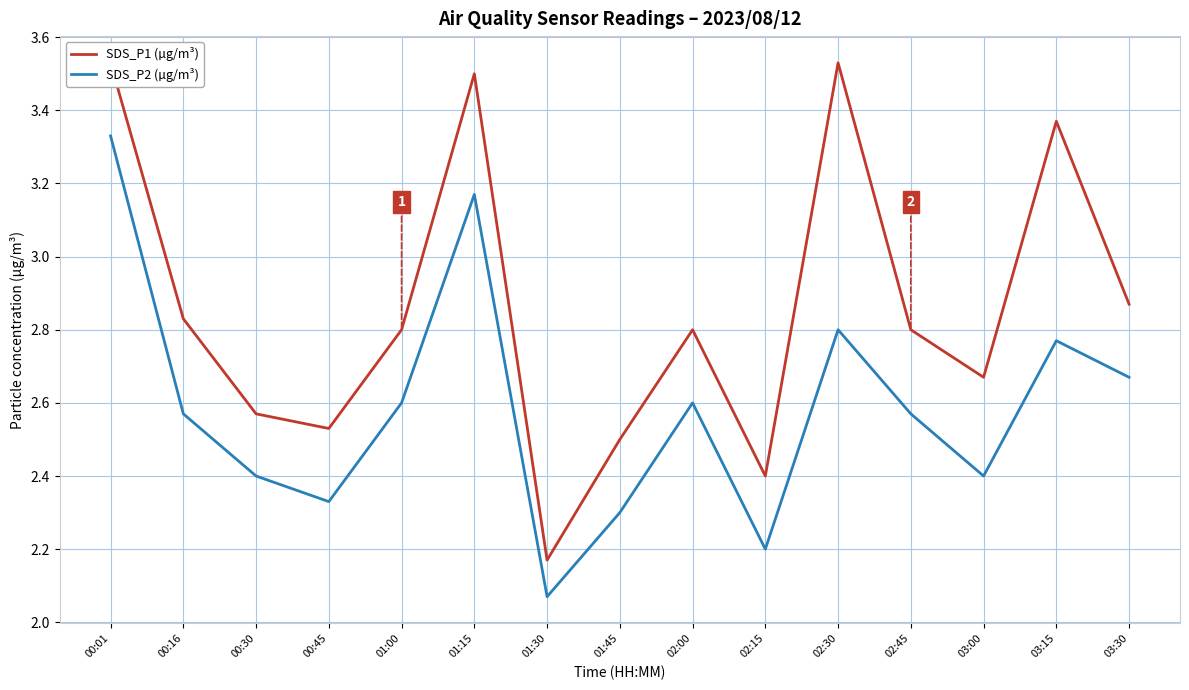

Is this an area chart (filled region under the line)?

No